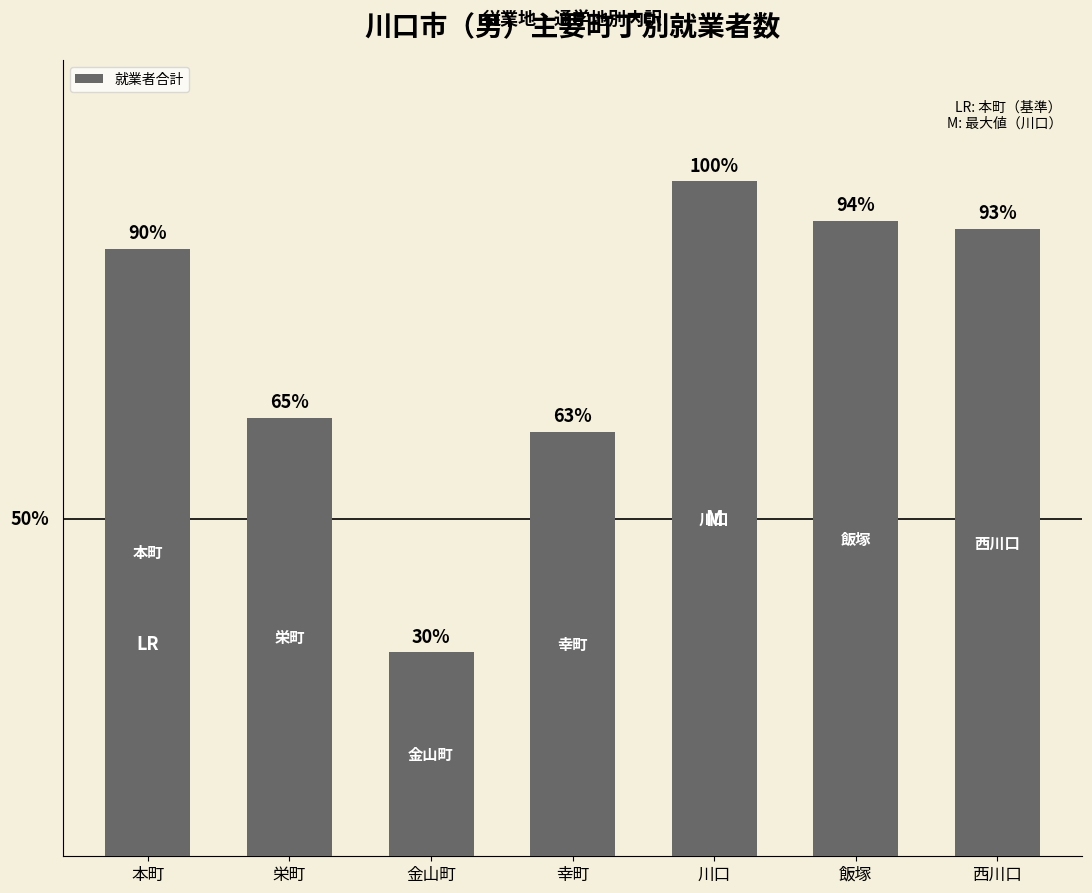

What is the label of the 2nd bar from the left?

栄町